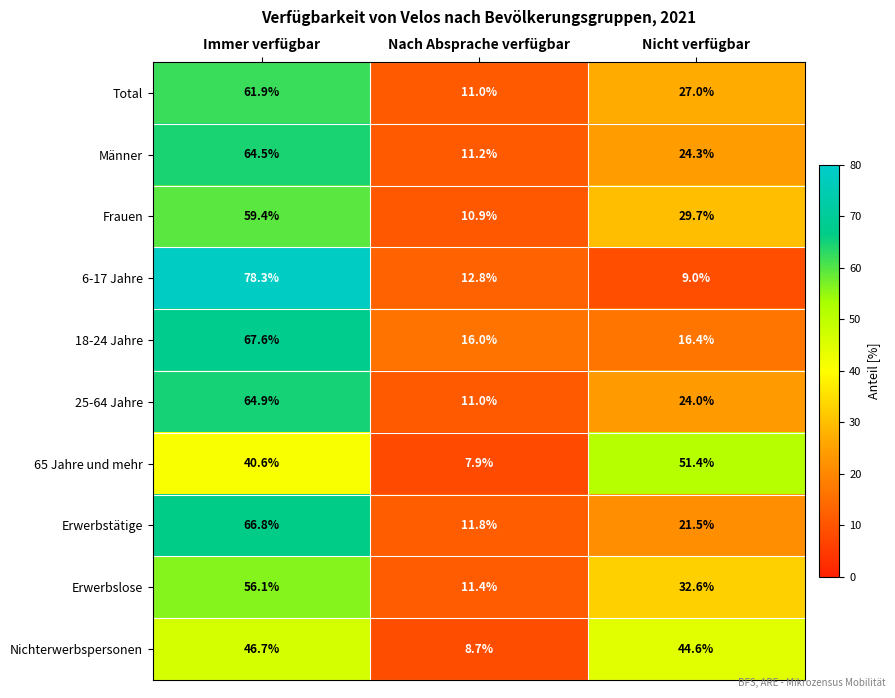

The value of Frauen at Nach Absprache verfügbar is 7.3. True or false?

False